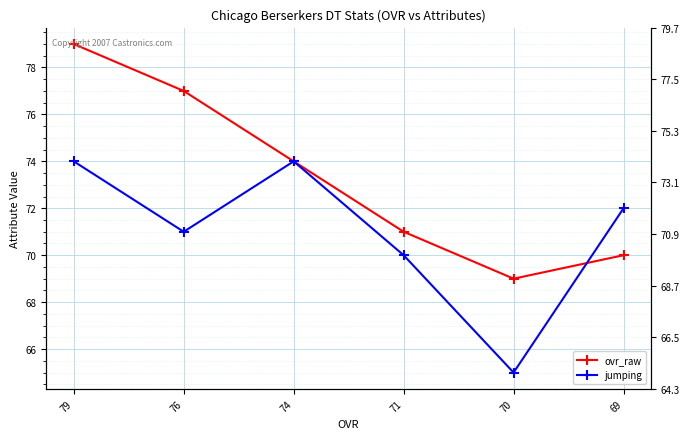

Which series changed the most between 76 and 69?

ovr_raw